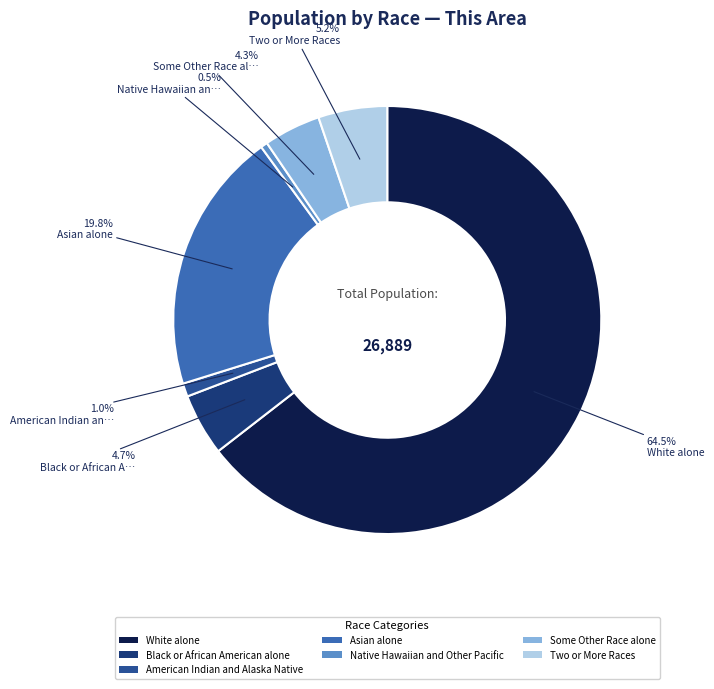

How much of the chart is everything except Native Hawaiian and Other Pacific?

99.5%